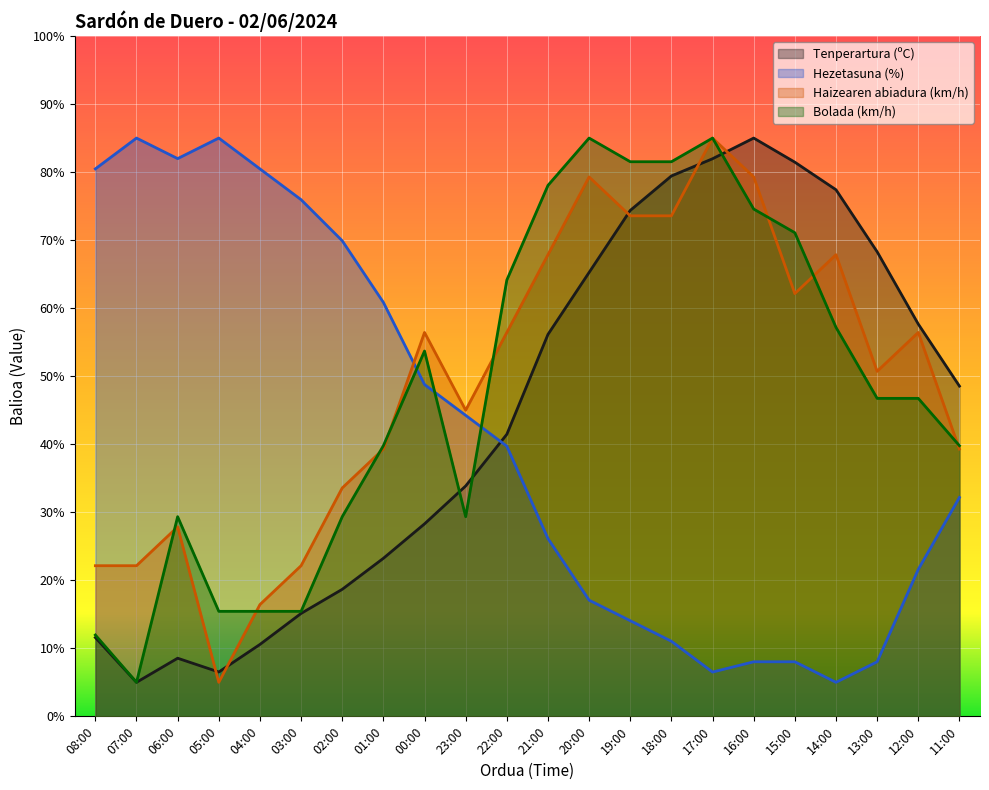

Which series has the largest total across all categories?

Haizearen abiadura (km/h)